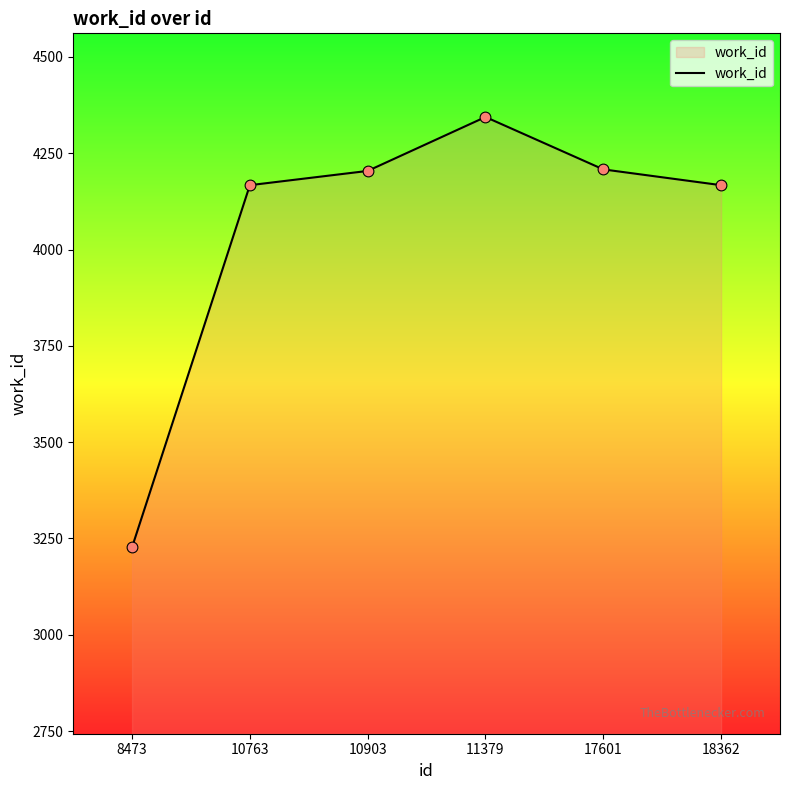

What is the change in value from 8473 to 18362?

+940